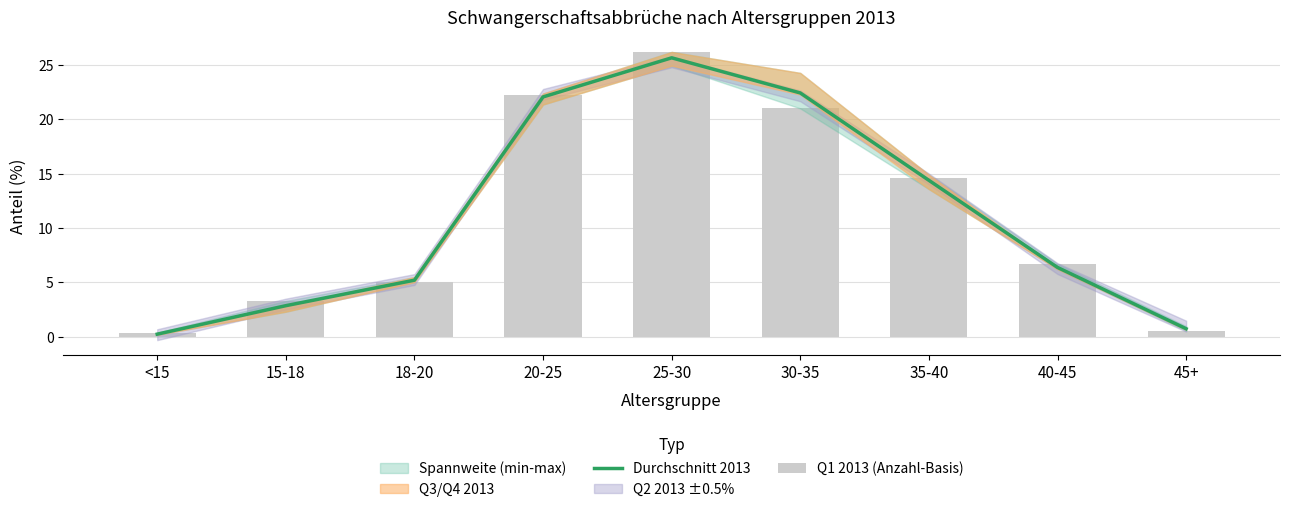

What is the average value of the Q1 2013 (Anzahl-Basis) series?

11.1